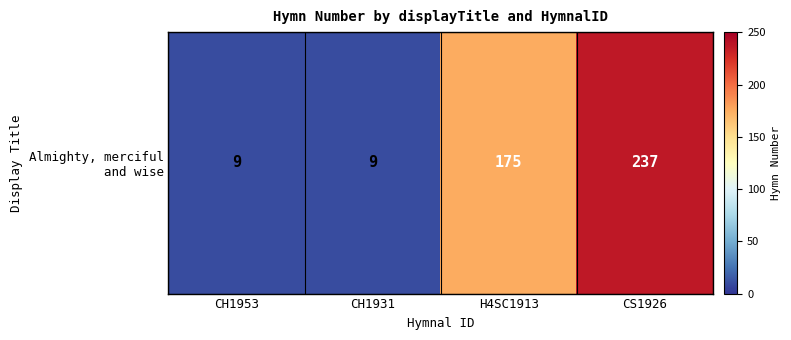

How many distinct data groups are displayed?

1